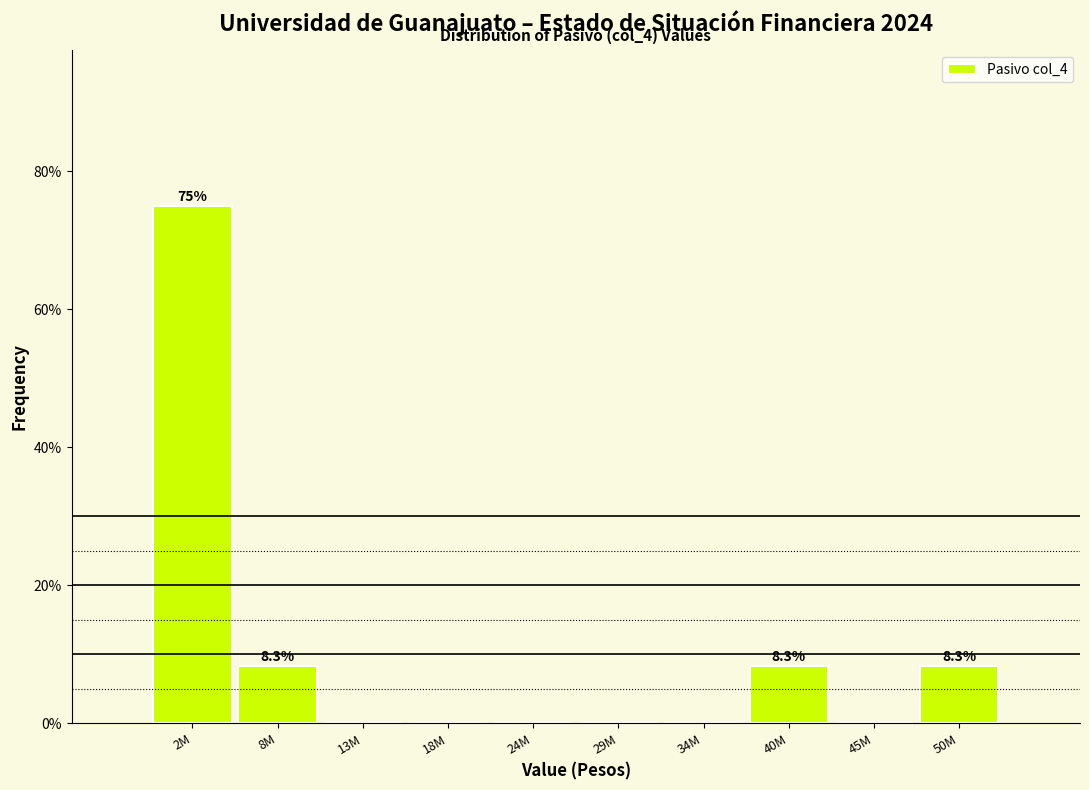

Reading right to left, list all the values displayed in this chart.

50M=8.3	45M=0.0	40M=8.3	34M=0.0	29M=0.0	24M=0.0	18M=0.0	13M=0.0	8M=8.3	2M=75.0